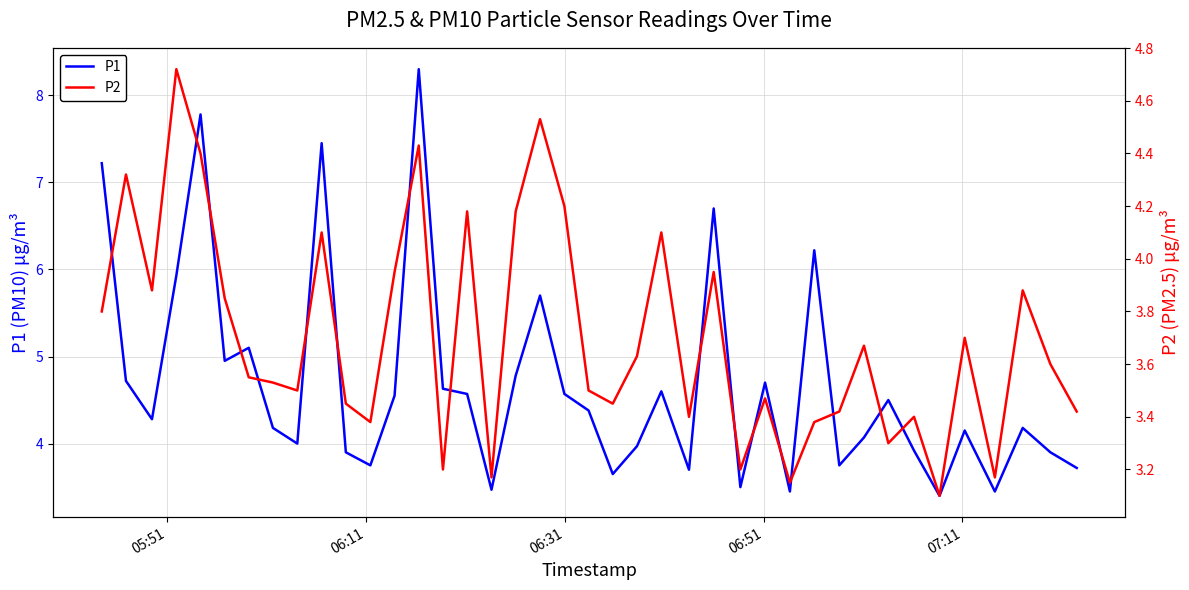

True or false: P1 and P2 cross at least once.

False